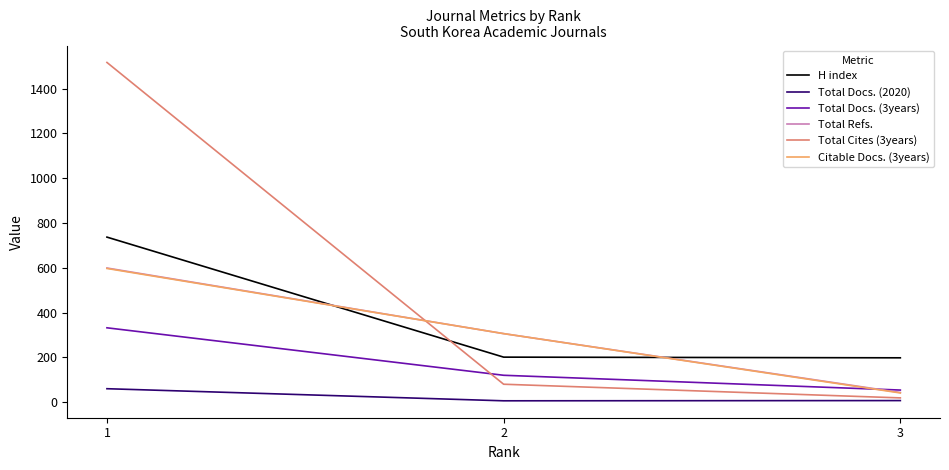

Which series has the largest total across all categories?

Total Cites (3years)